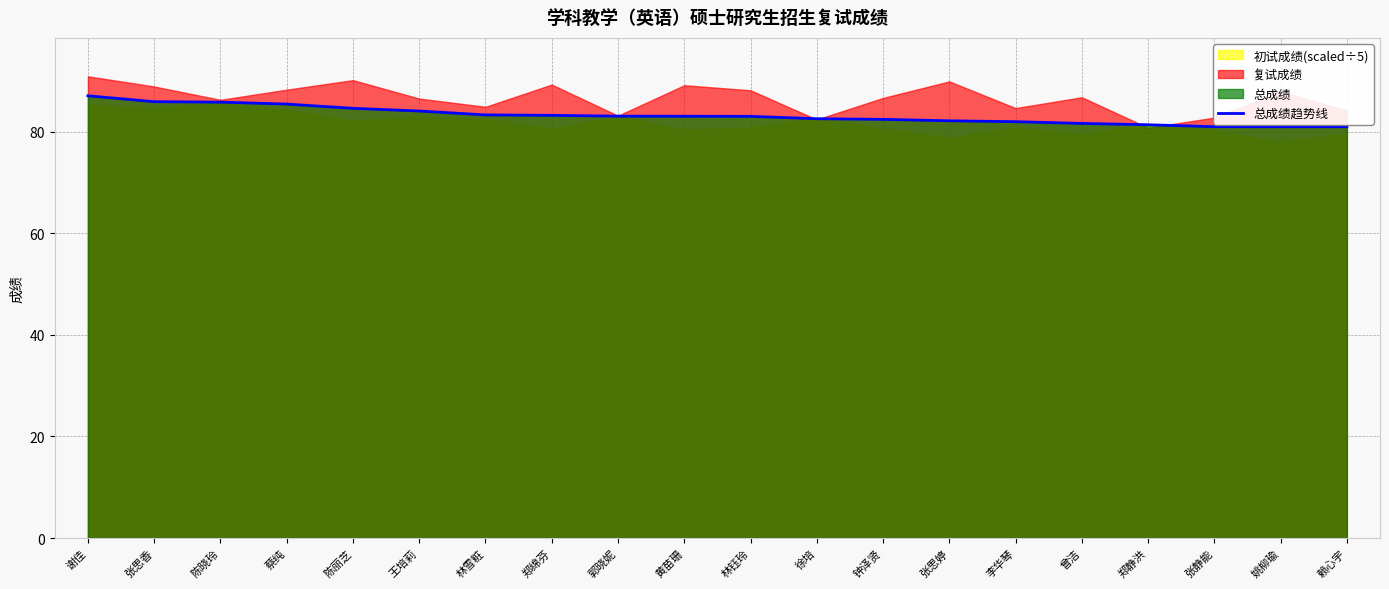

Which label corresponds to the smallest value in the chart?

赖心宇